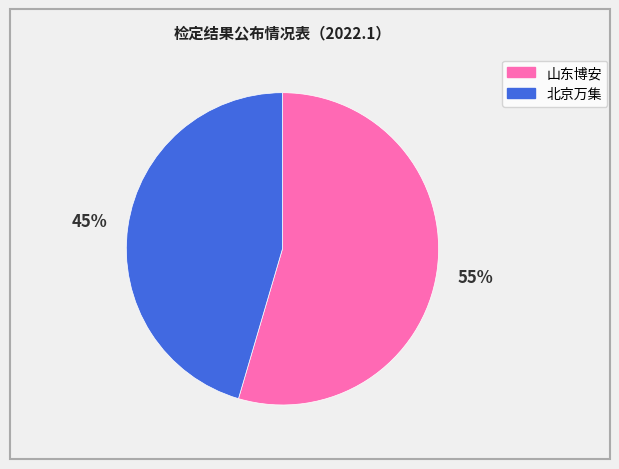

Is there any slice that represents more than half of the pie?

Yes